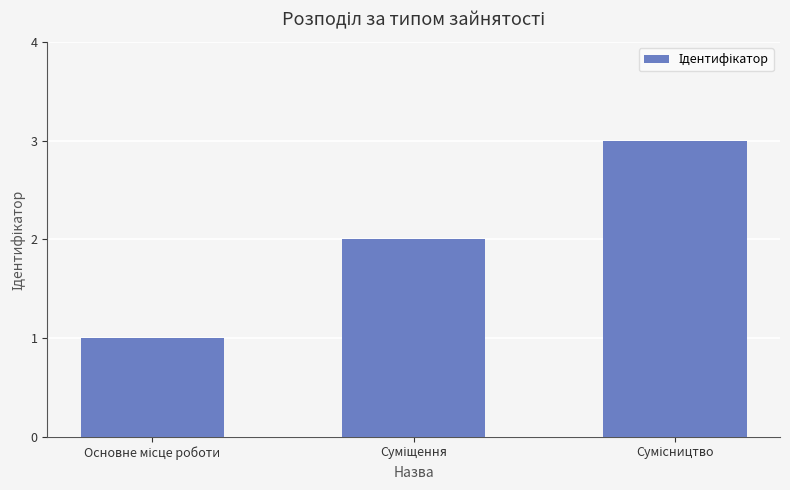

Reading right to left, what are all the values shown in this chart?

3	2	1